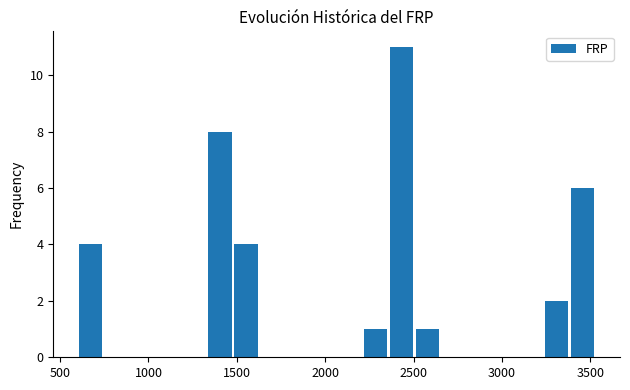

Read against the x-axis, roughly where is the centre of the tallest bar?

2450